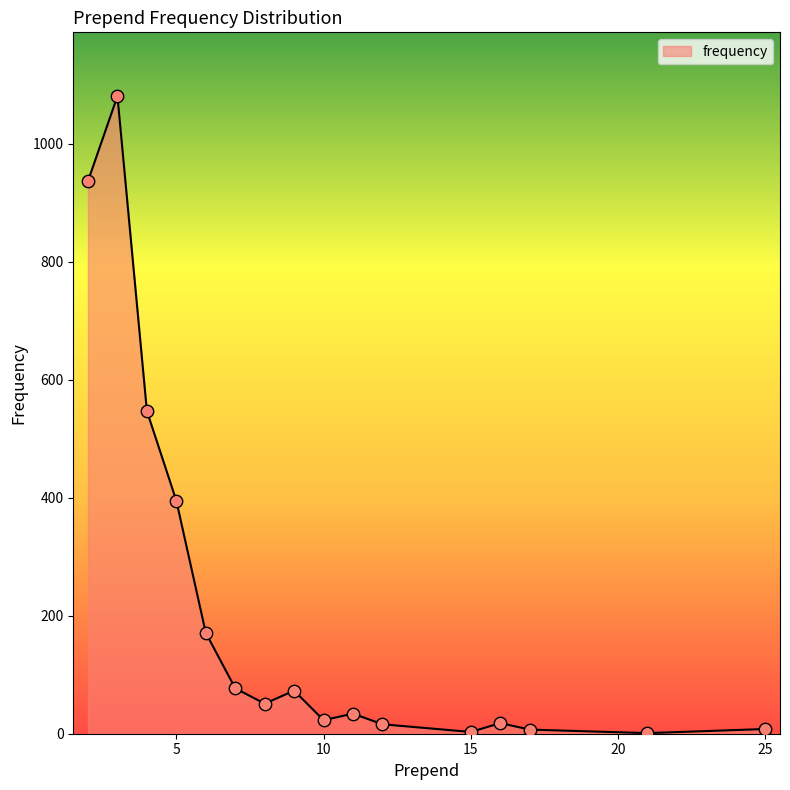

What is the difference between the maximum and minimum values?

1080